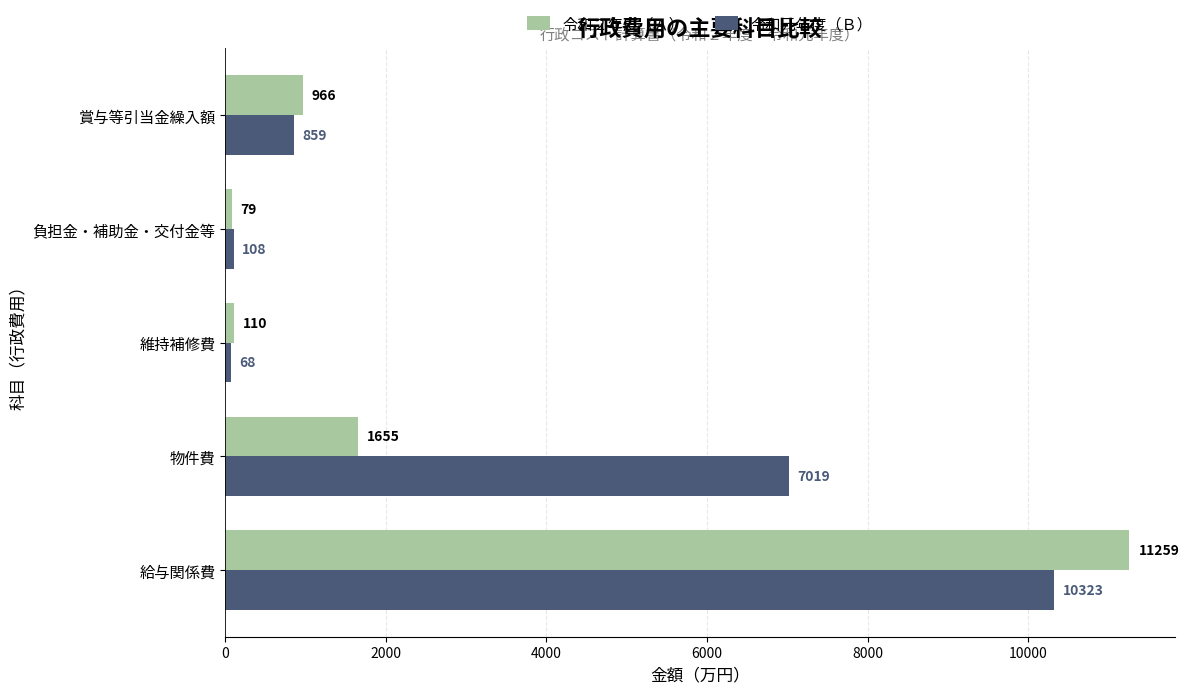

Which series has the widest spread of values?

令和２年度（Ａ）